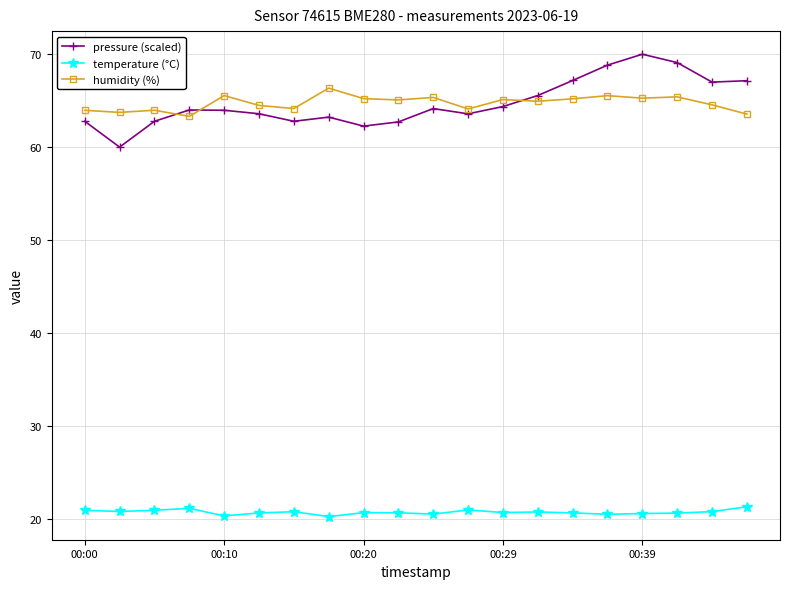

What is the value of the temperature (°C) point at the 4th from the left?

21.1